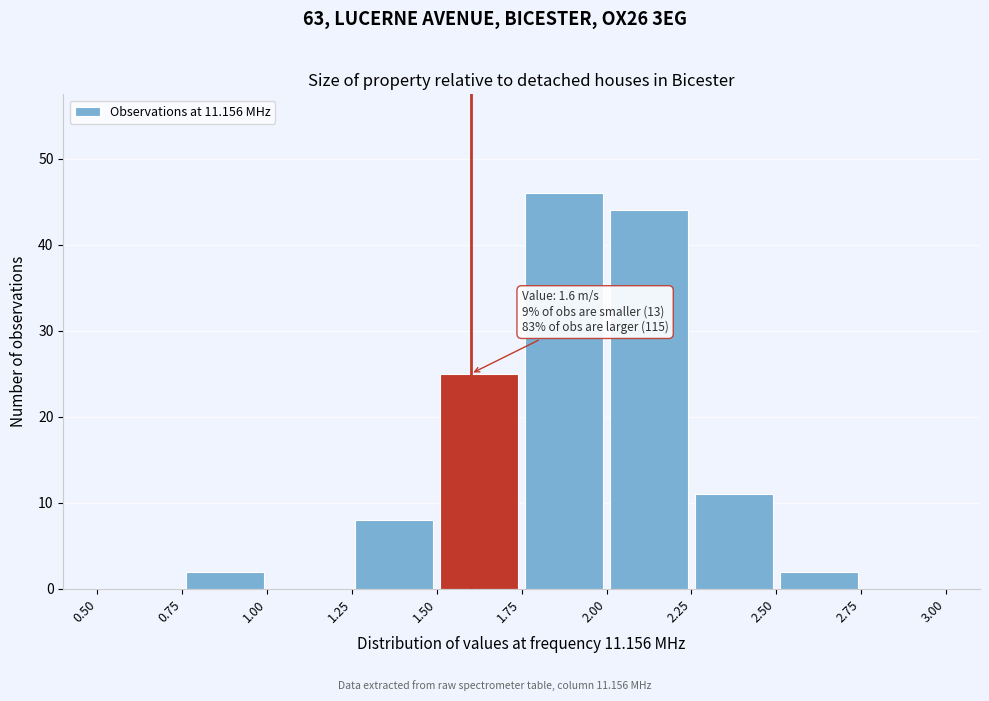

Over which range of the x-axis is the bar tallest?

1.75 to 2.00